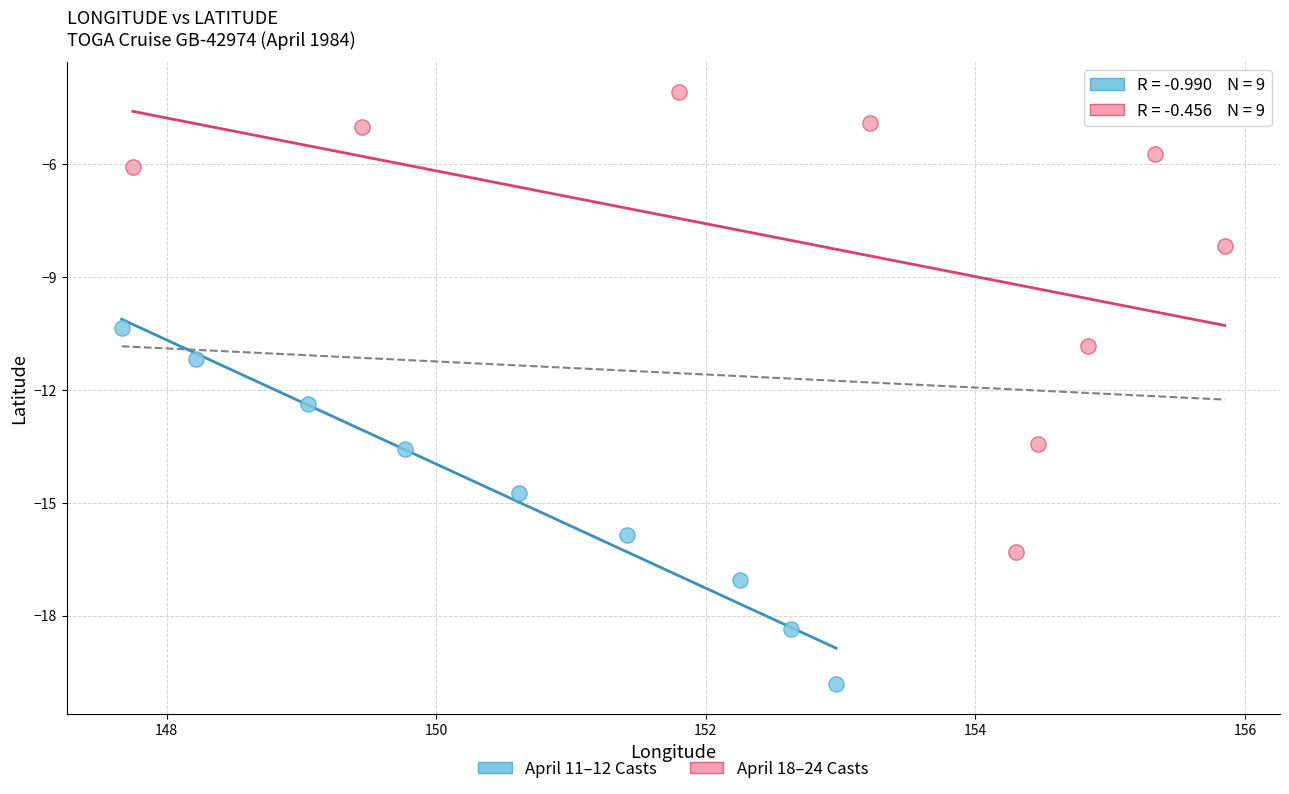

Which series contains the lowest Y value?

April 11–12 Casts